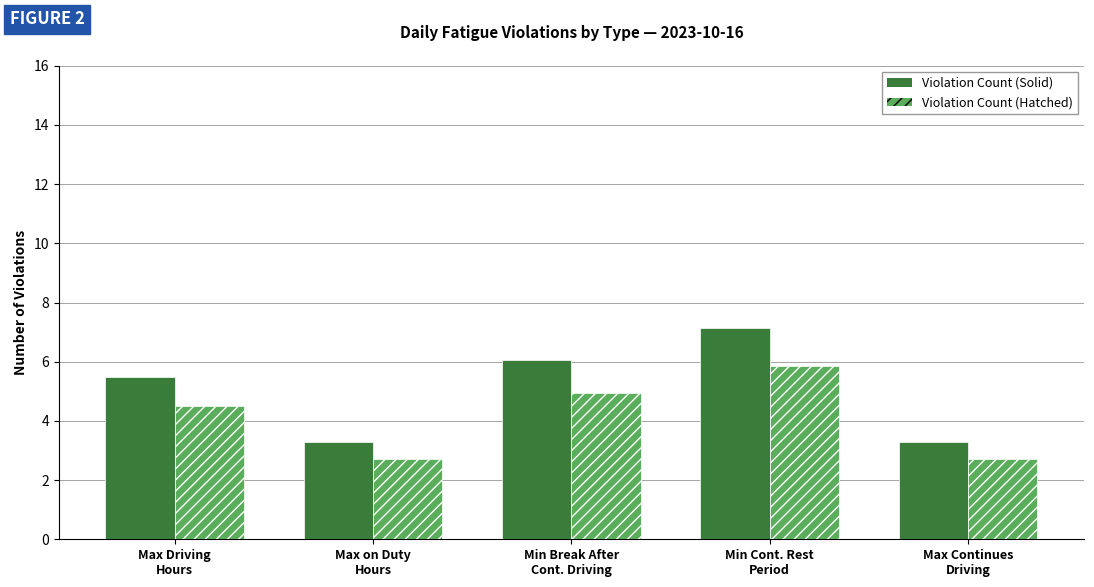

What is the smallest value displayed?

2.7